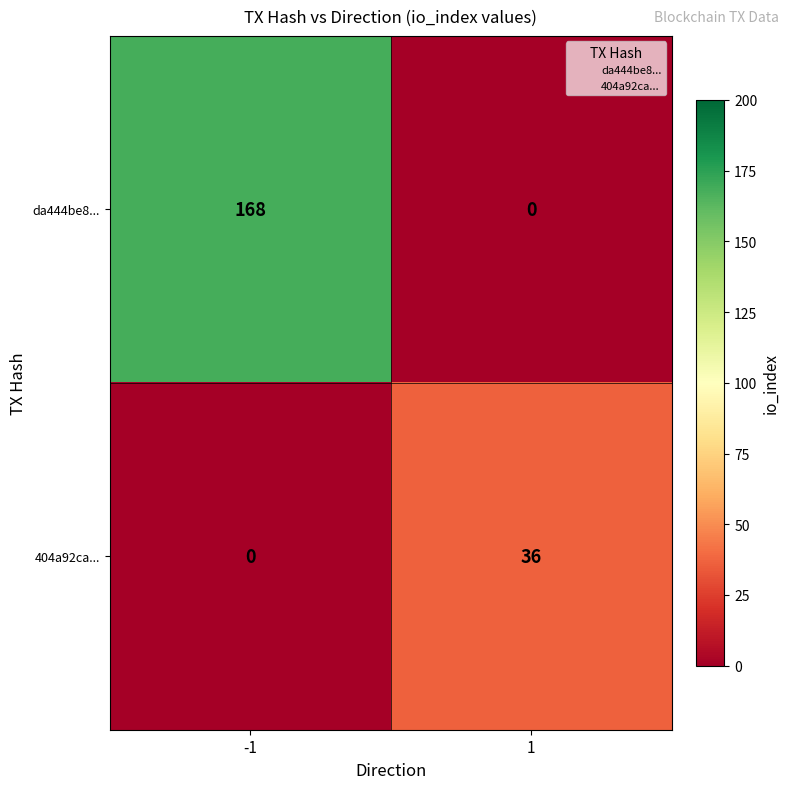

Between -1 and 1, which series saw the biggest shift?

da444be8...